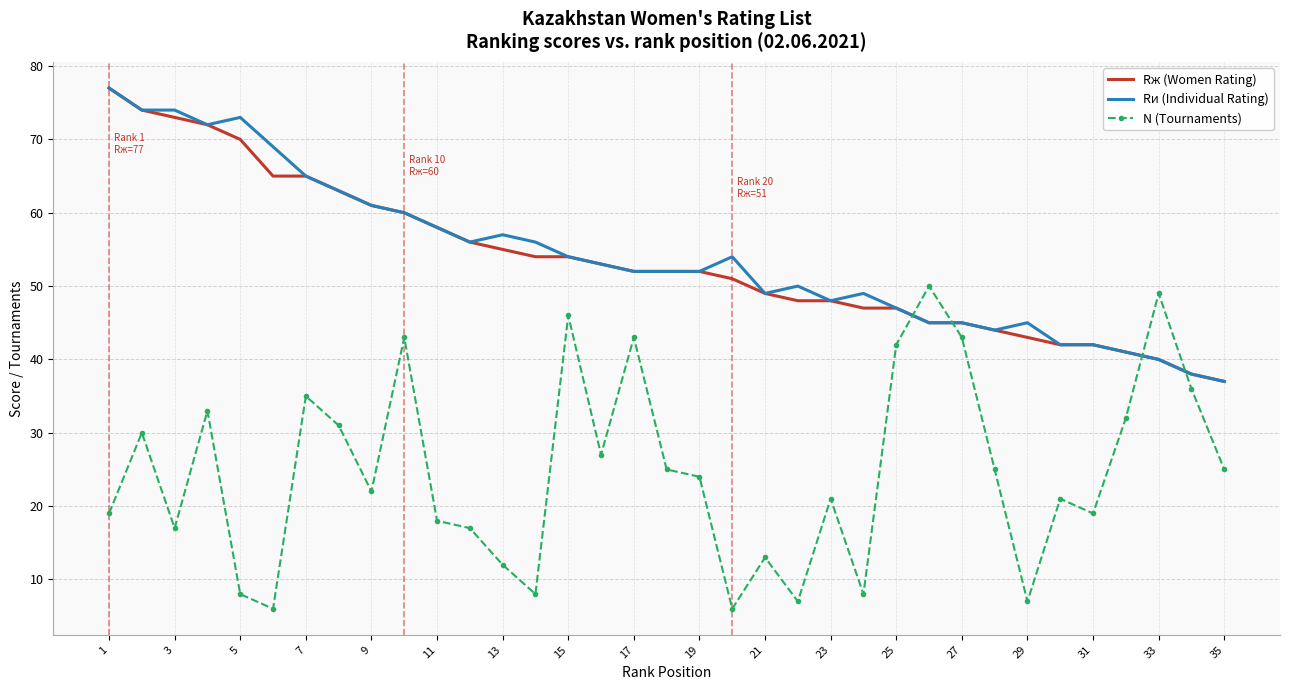

In N (Tournaments), how many points are higher than both neighbors (excluding endpoints)?

11